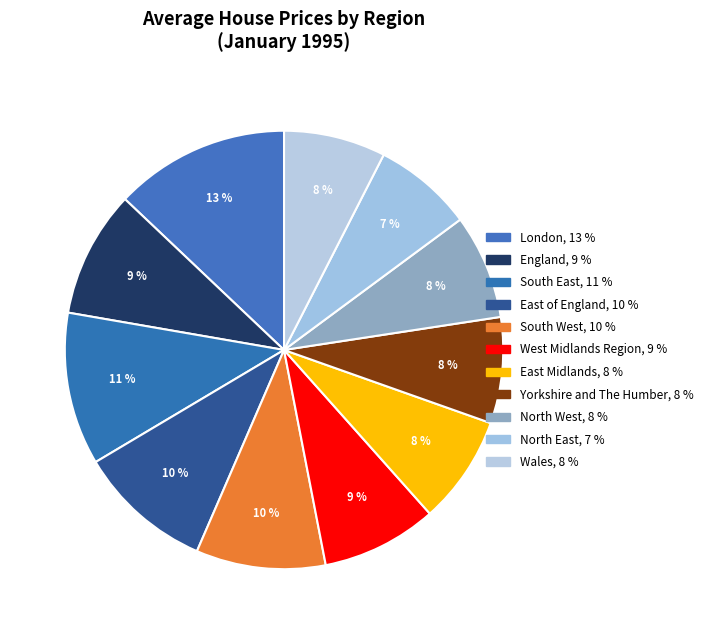

What percentage is the West Midlands Region slice, to the nearest percent?

9%